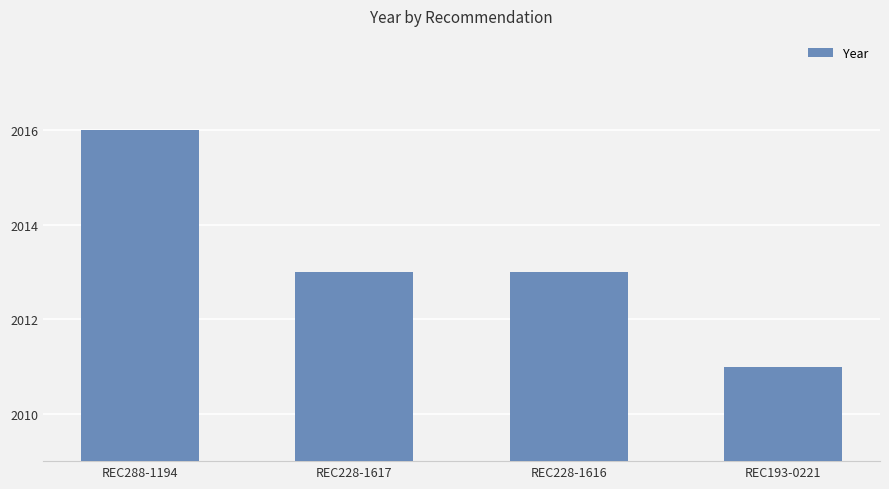

What is the sum of the values at REC193-0221 and REC228-1617?

4024